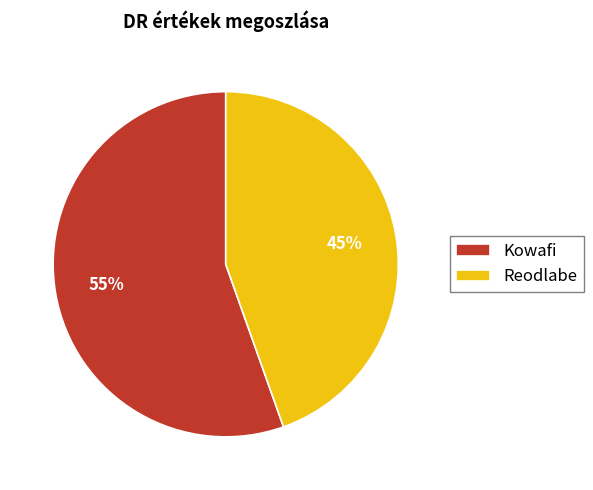

Is the sum of Kowafi and Reodlabe greater than half?

Yes